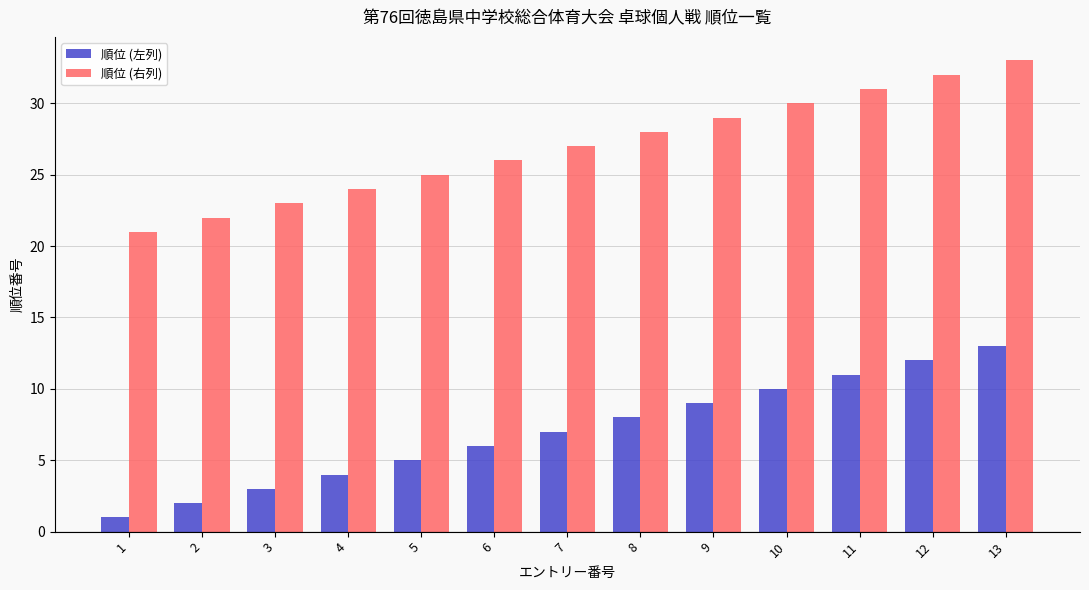

Reading right to left, transcribe all the data shown in this chart.

順位 (左列): 13=13	12=12	11=11	10=10	9=9	8=8	7=7	6=6	5=5	4=4	3=3	2=2	1=1
順位 (右列): 13=33	12=32	11=31	10=30	9=29	8=28	7=27	6=26	5=25	4=24	3=23	2=22	1=21